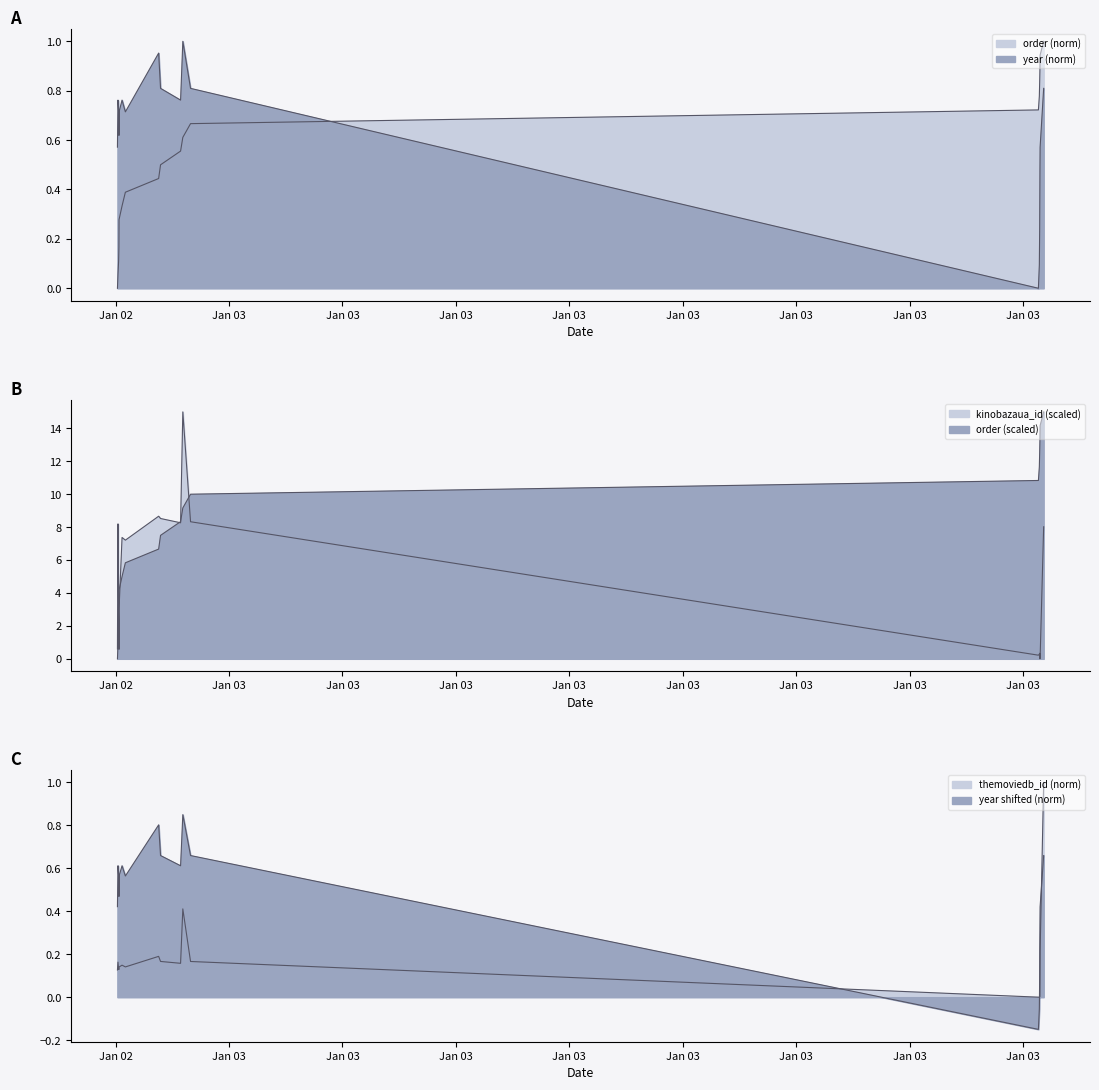

What is the label of the 18th point from the left?

2024-01-03 14:18:07